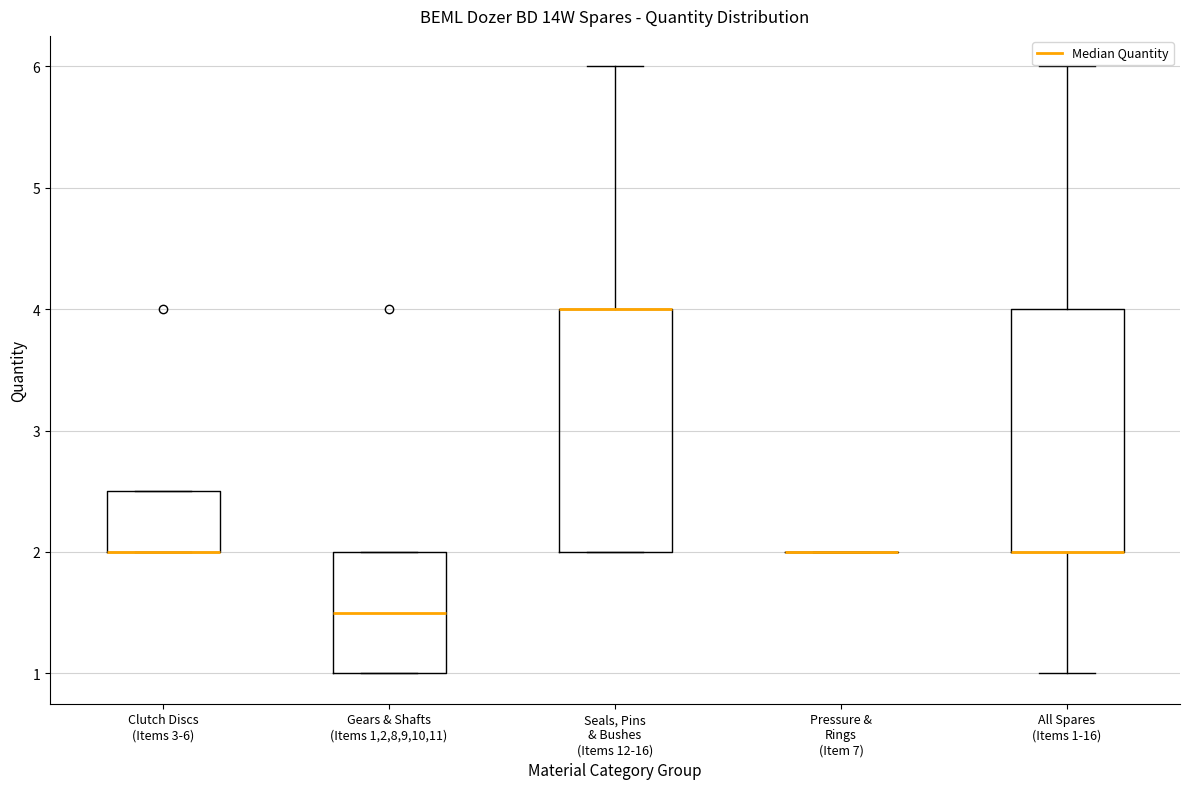

Reading left to right, read every box against the y-axis: the position of its median line, the range the box covers, and the ends of its whiskers. The values are not printed on the chart, so give them approximately, as read against the axis.

Clutch Discs (Items 3-6): median 2.0 (drawn on the box's lower edge), box 2.0 to 2.5, whiskers 2.0 to 2.5
Gears & Shafts (Items 1,2,8,9,10,11): median 1.5, box 1.0 to 2.0, whiskers 1.0 to 2.0
Seals, Pins & Bushes (Items 12-16): median 4.0 (drawn on the box's upper edge), box 2.0 to 4.0, whiskers 2.0 to 6.0
Pressure & Rings (Item 7): box collapsed to a line at 2.0, whiskers 2.0 to 2.0
All Spares (Items 1-16): median 2.0 (drawn on the box's lower edge), box 2.0 to 4.0, whiskers 1.0 to 6.0